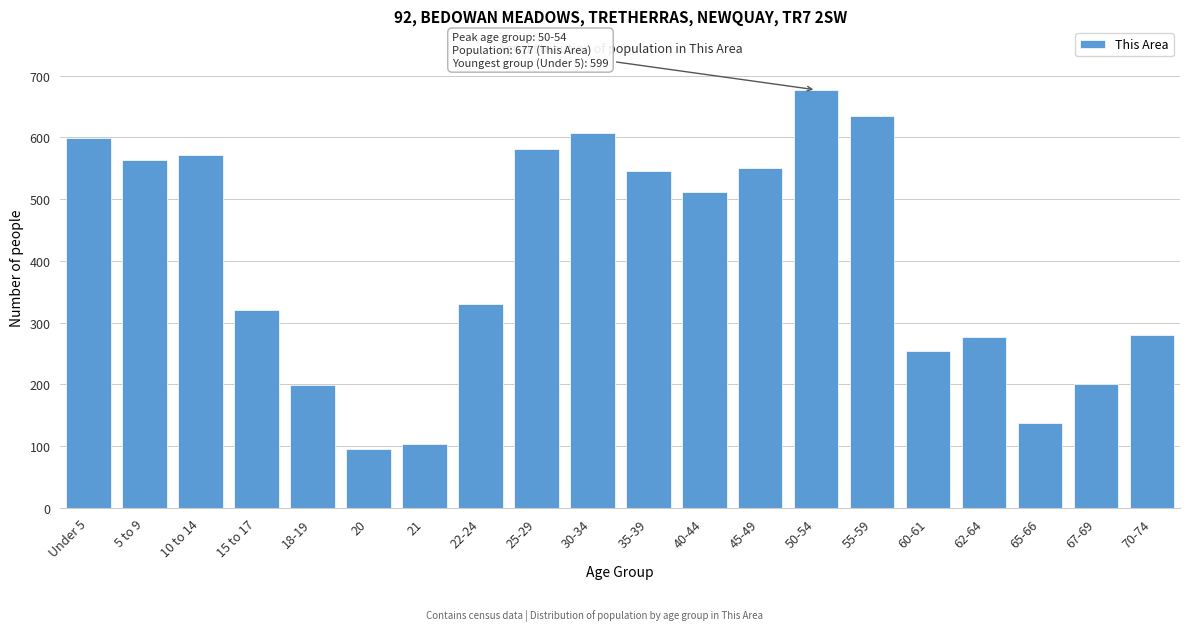

What is the label of the 6th bar from the right?

55-59